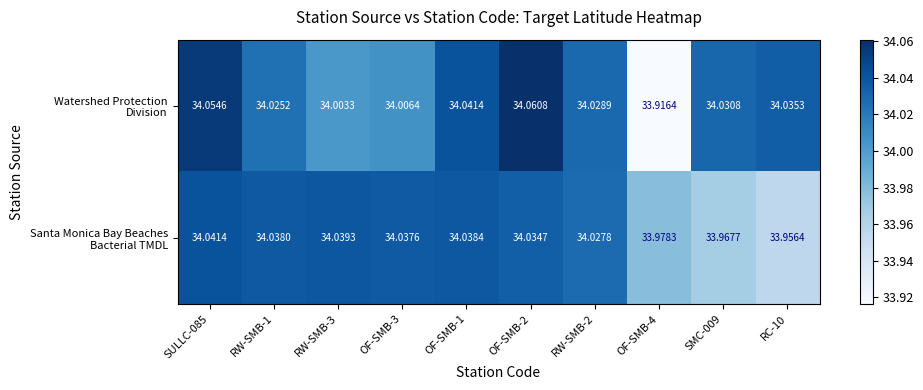

List the series in order of their overall mean, lowest first.

Santa Monica Bay Beaches Bacterial TMDL, Watershed Protection Division